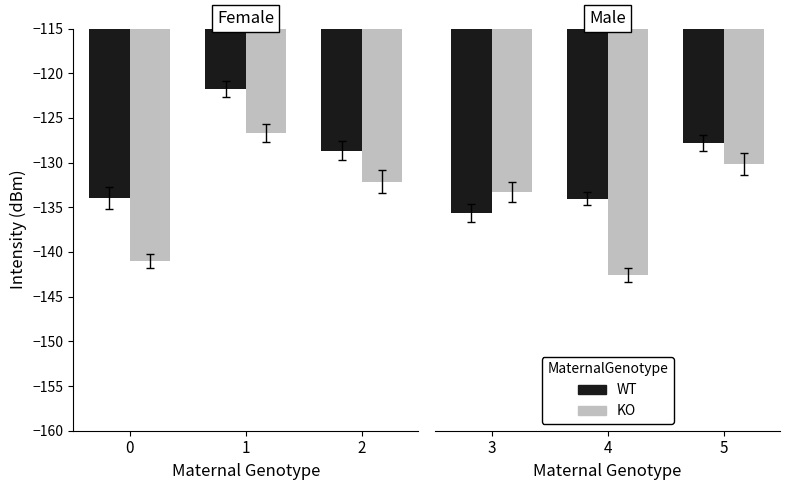

Which series has the largest total across all categories?

WT